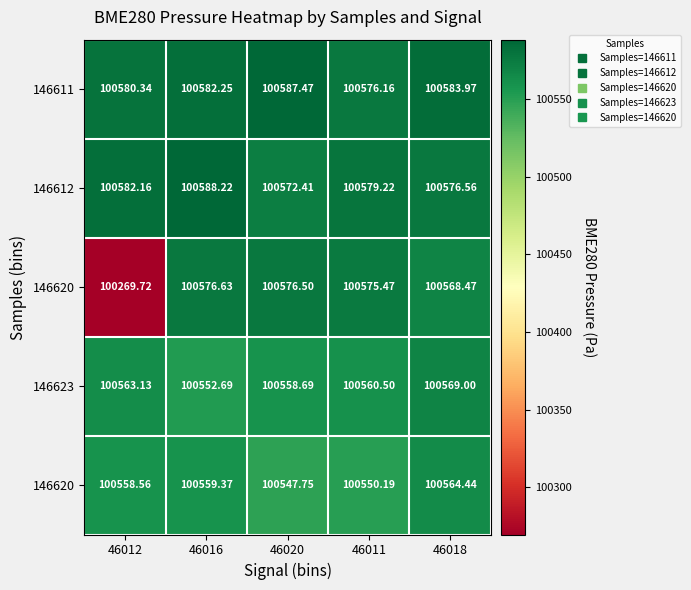

What is the spread (max minus min) of values at 46012?

312.4